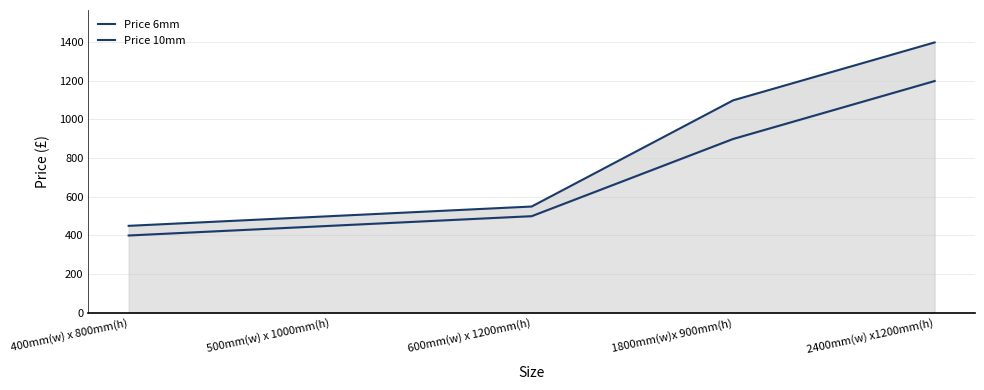

What is the difference between the Price 6mm values at 500mm(w) x 1000mm(h) and 1800mm(w)x 900mm(h)?

450